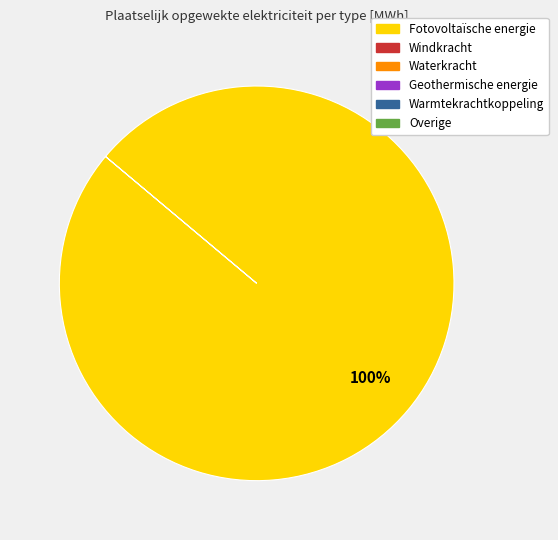

Is there any slice that represents more than half of the pie?

Yes